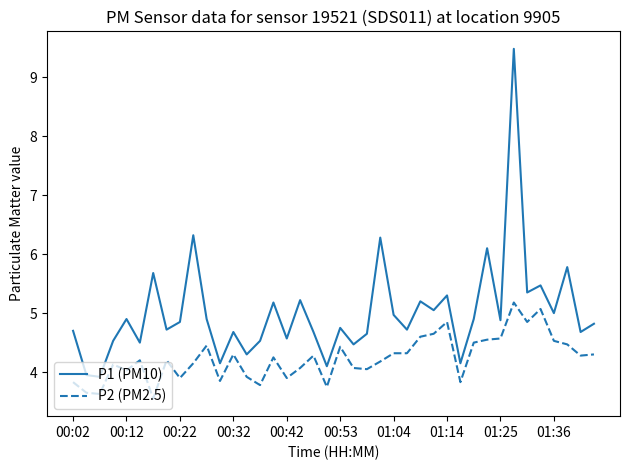

Which series has the largest total across all categories?

P1 (PM10)